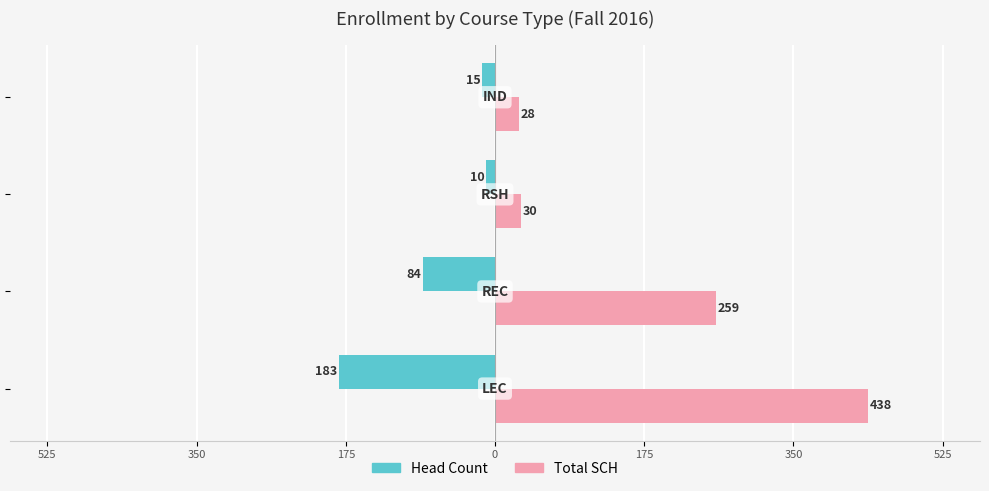

What are all the series names shown in the legend?

Head Count, Total SCH